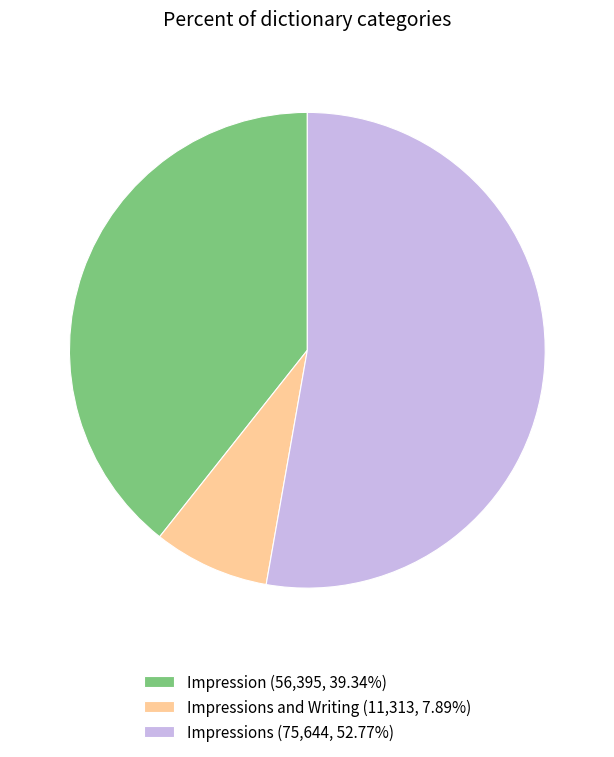

Is there any slice that represents more than half of the pie?

Yes